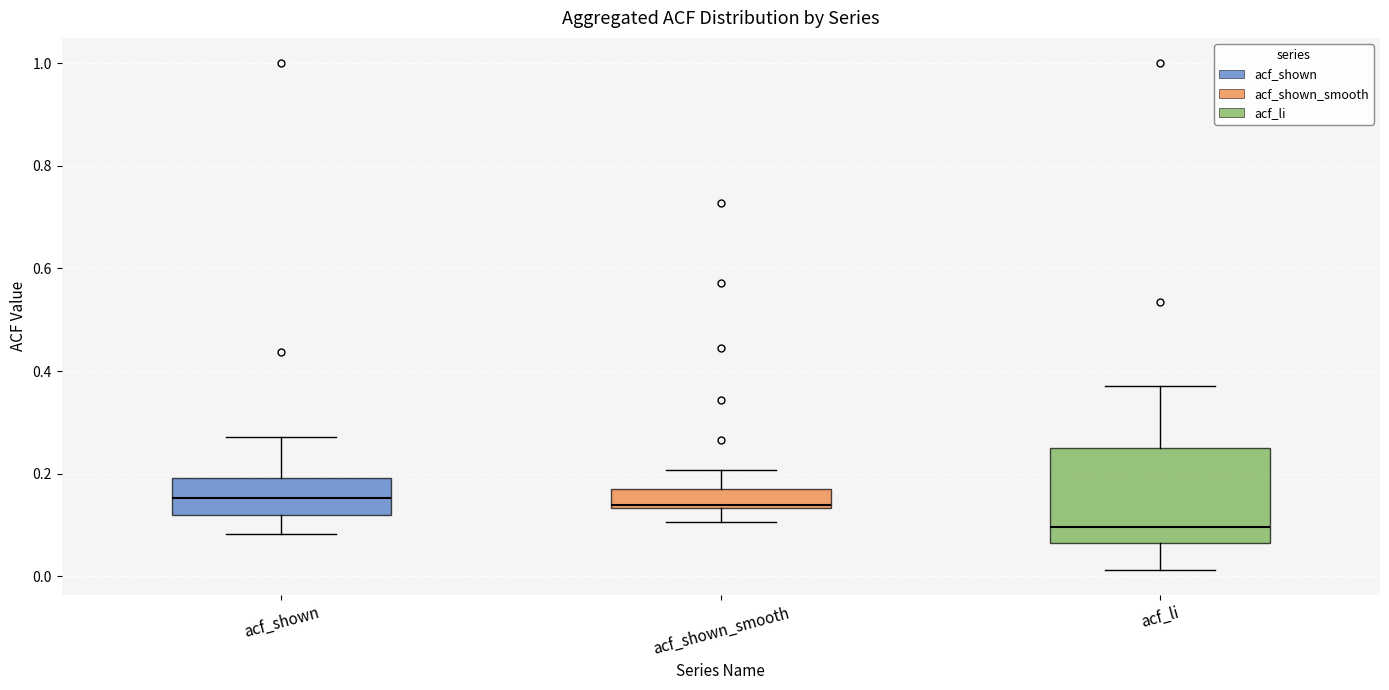

Comparing the boxes themselves (not the whiskers), which one is the tallest?

acf_li